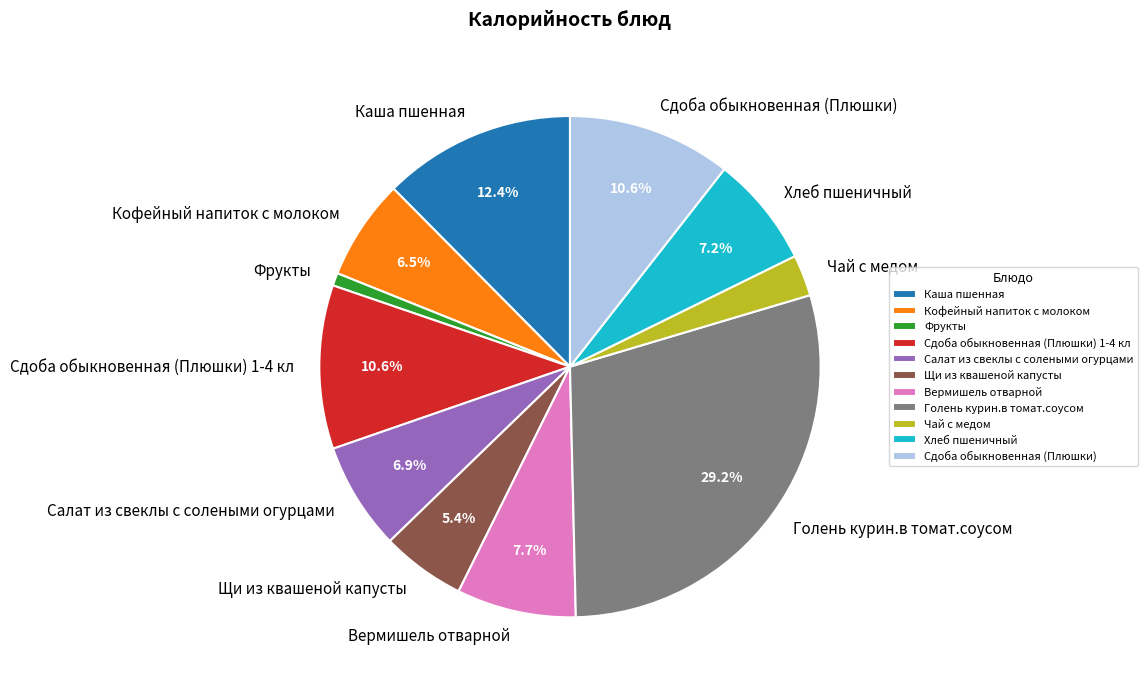

Count the number of slices in the pie.

11